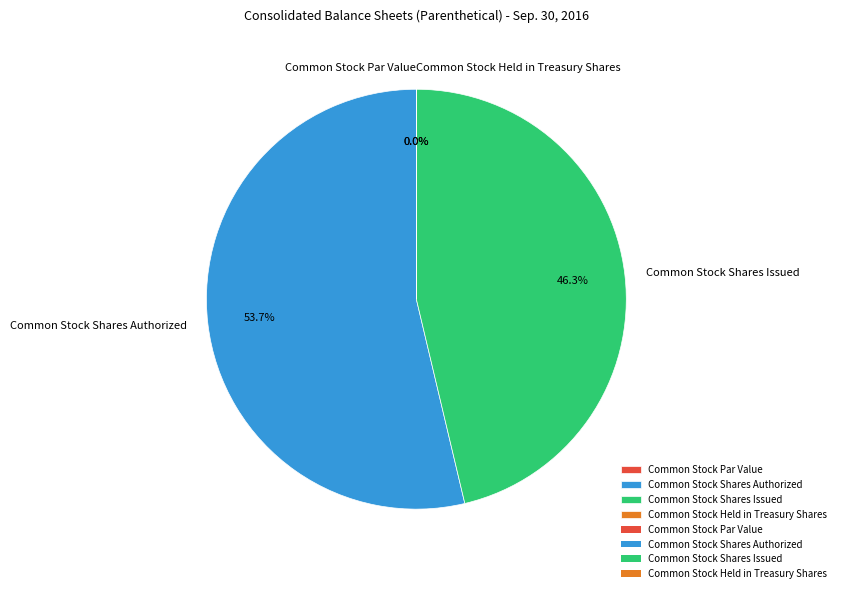

What is the change in value from Common Stock Par Value to Common Stock Shares Authorized?

+640000000.0